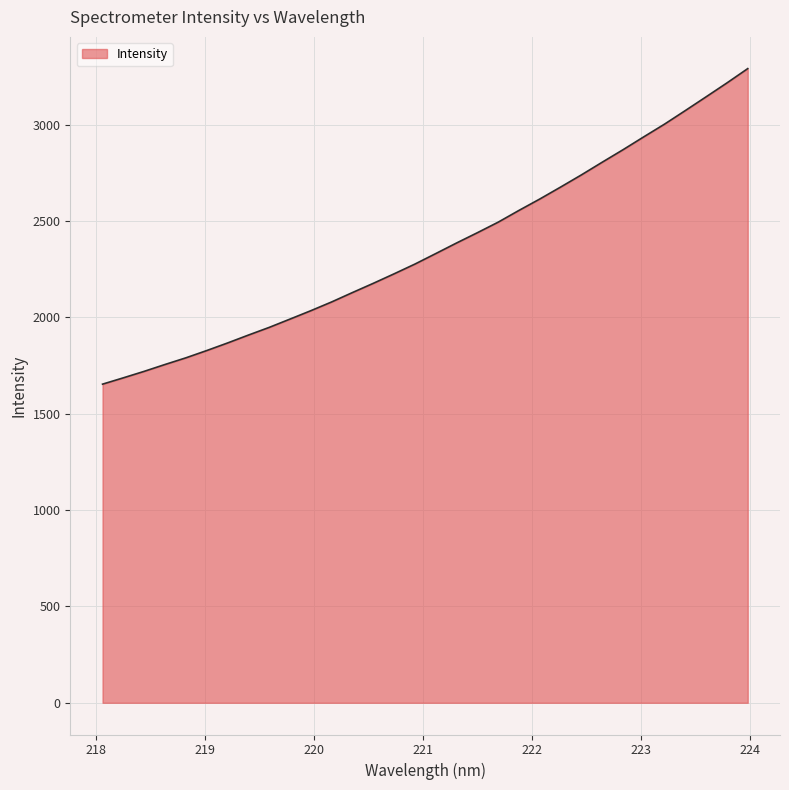

Reading left to right, list all the values displayed in this chart.

1654.0	1686.9	1720.5	1756.1	1790.6	1828.4	1867.7	1908.7	1948.6	1991.8	2035.3	2080.8	2129.6	2177.4	2226.8	2277.4	2331.8	2386.8	2440.1	2494.9	2556.0	2615.1	2677.0	2740.3	2806.0	2870.8	2937.9	3003.9	3074.3	3145.7	3217.7	3292.0